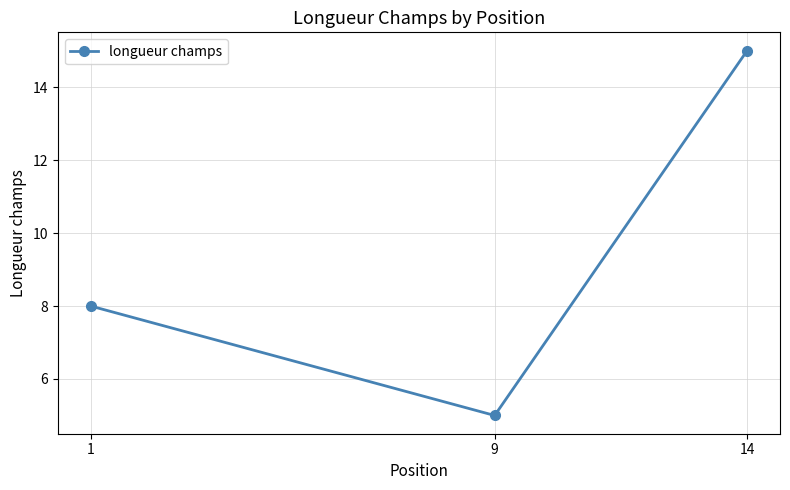

Count the number of categories in the chart.

3